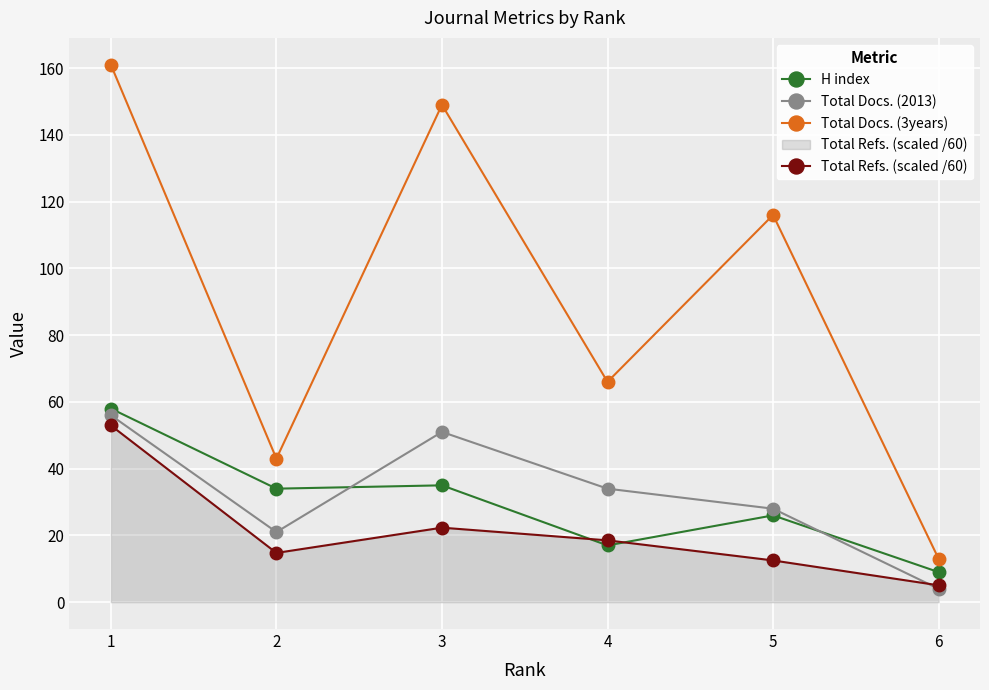

The Total Docs. (2013) series shows 19.7 at 4. True or false?

False